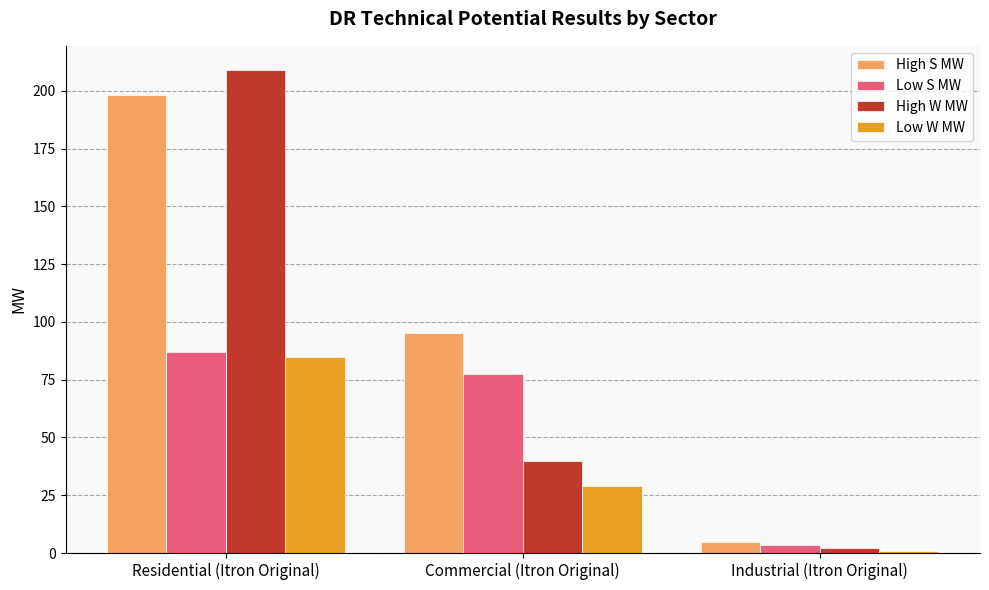

Reading left to right, what are all the values shown in this chart?

High S MW: Residential (Itron Original)=198.0	Commercial (Itron Original)=95.0	Industrial (Itron Original)=5.0
Low S MW: Residential (Itron Original)=87.0	Commercial (Itron Original)=77.5	Industrial (Itron Original)=3.5
High W MW: Residential (Itron Original)=209.0	Commercial (Itron Original)=40.0	Industrial (Itron Original)=2.0
Low W MW: Residential (Itron Original)=85.0	Commercial (Itron Original)=29.0	Industrial (Itron Original)=1.0